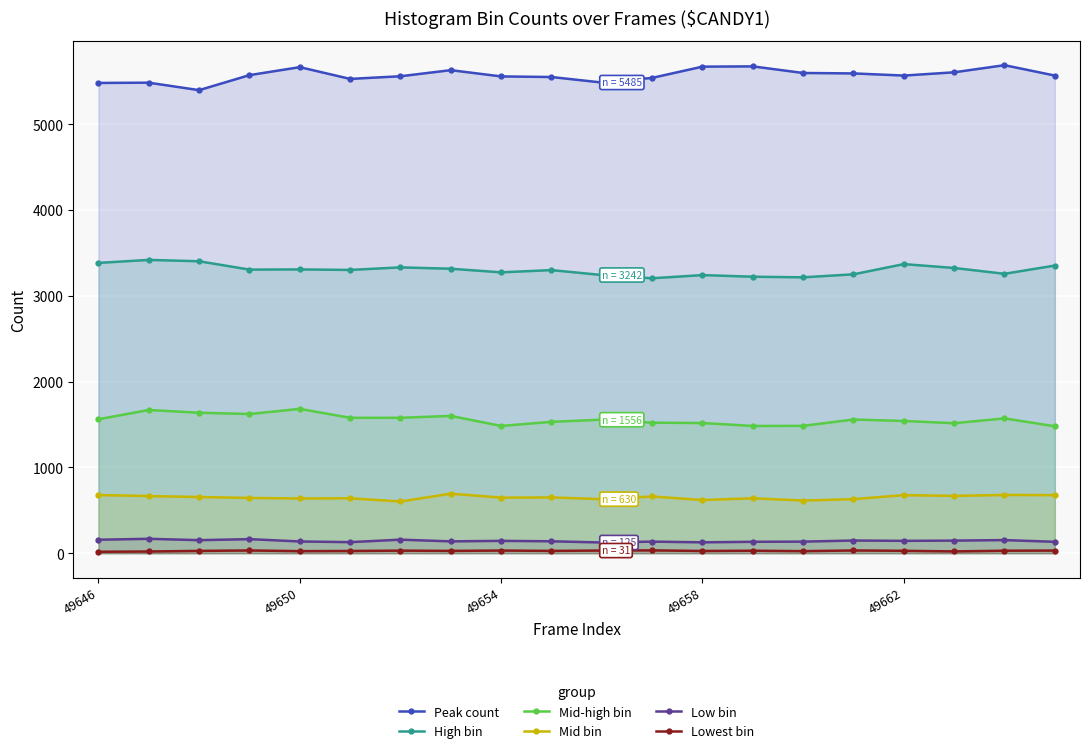

Which category has the highest value across all series?

18